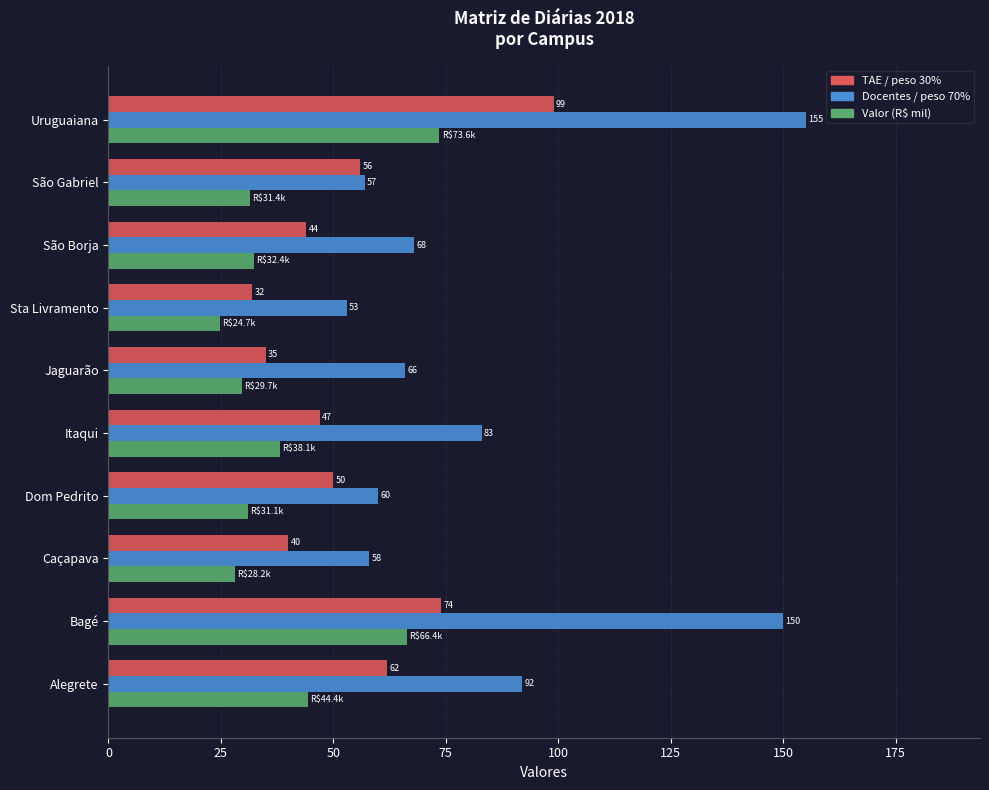

What is the sum of the Docentes / peso 70% values at São Borja and Uruguaiana?

223.0